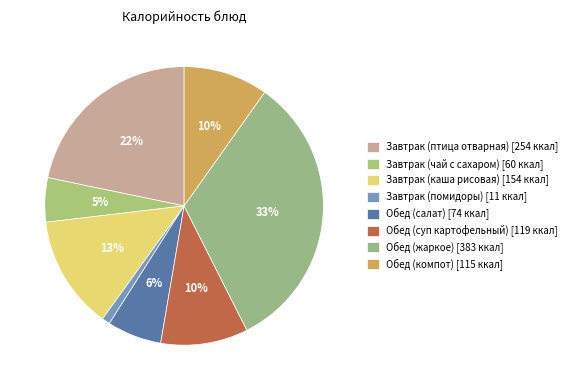

How many slices are in this pie chart?

8